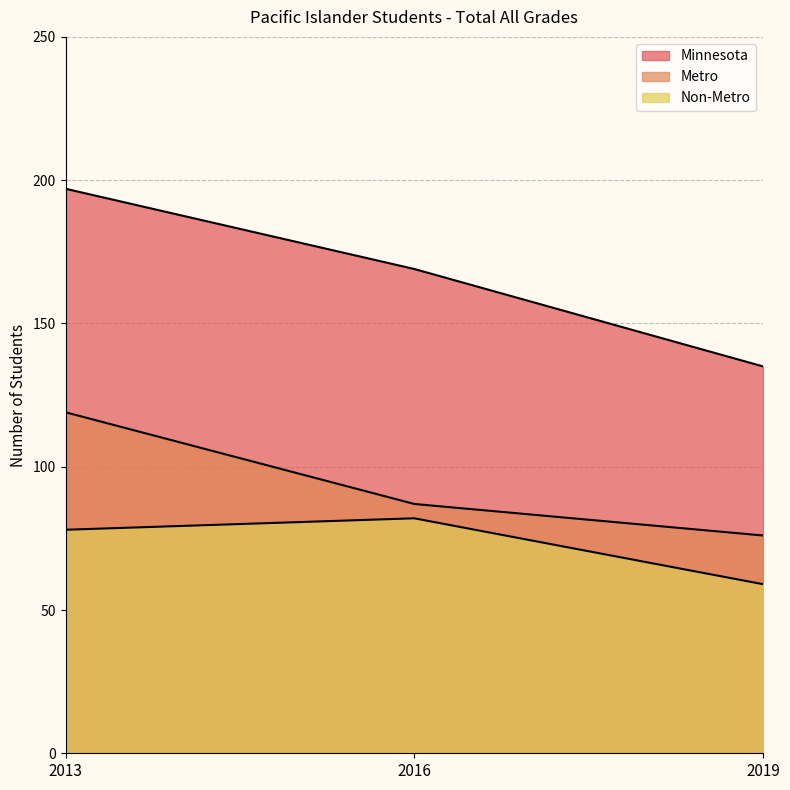

How many data points does each series have?

3